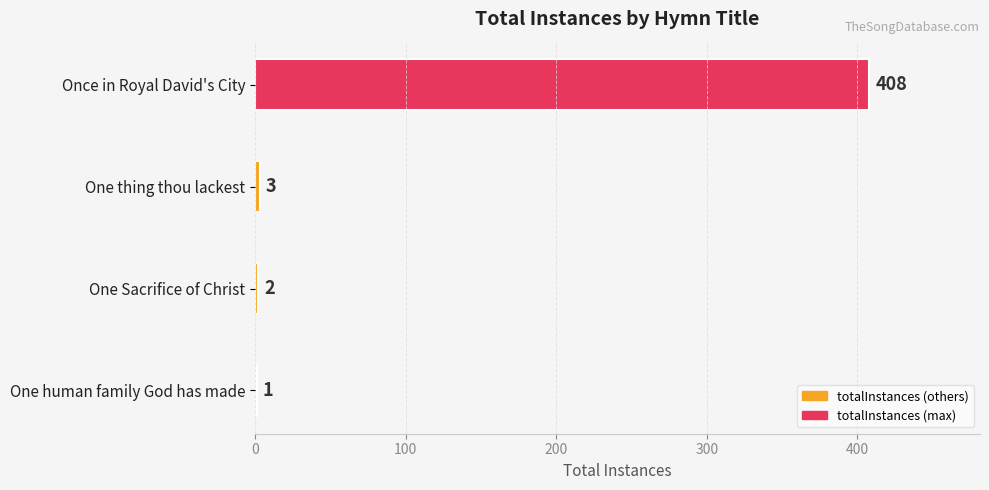

Are the bars grouped side by side (vs. stacked)?

No